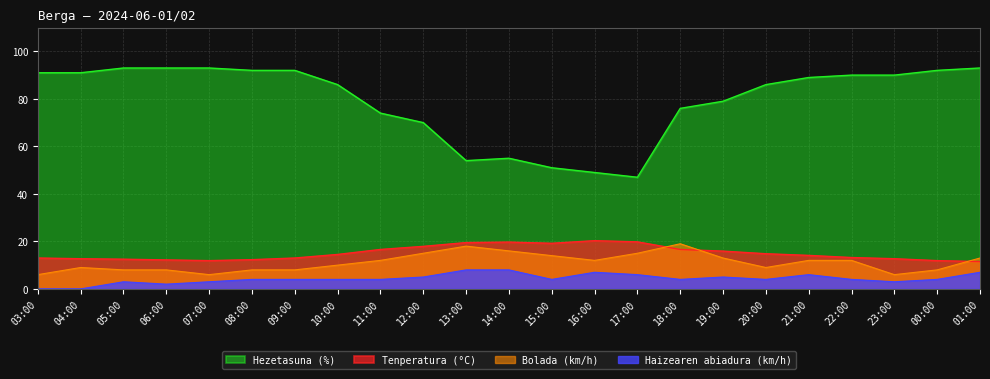

Which label corresponds to the smallest value in the chart?

03:00